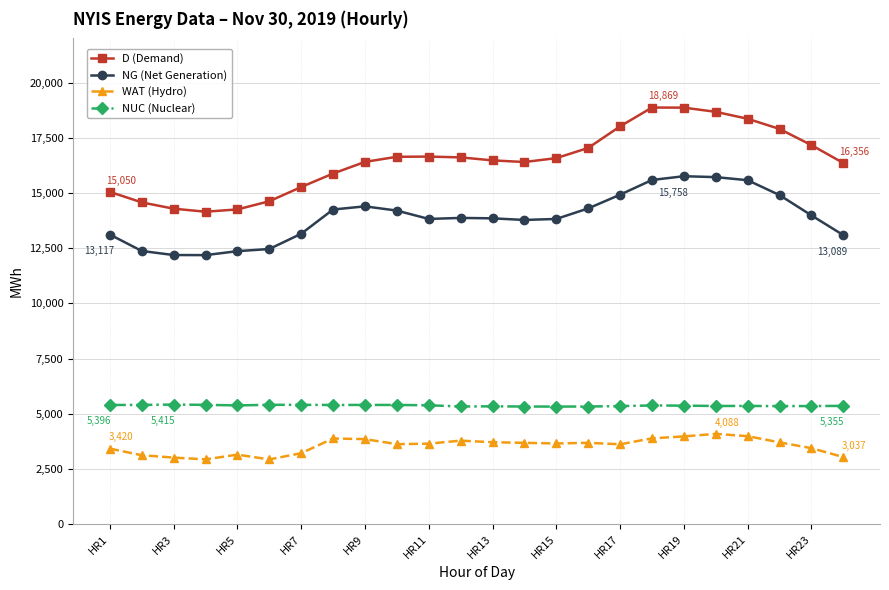

True or false: D (Demand) has more than 0 points higher than both neighbors.

True